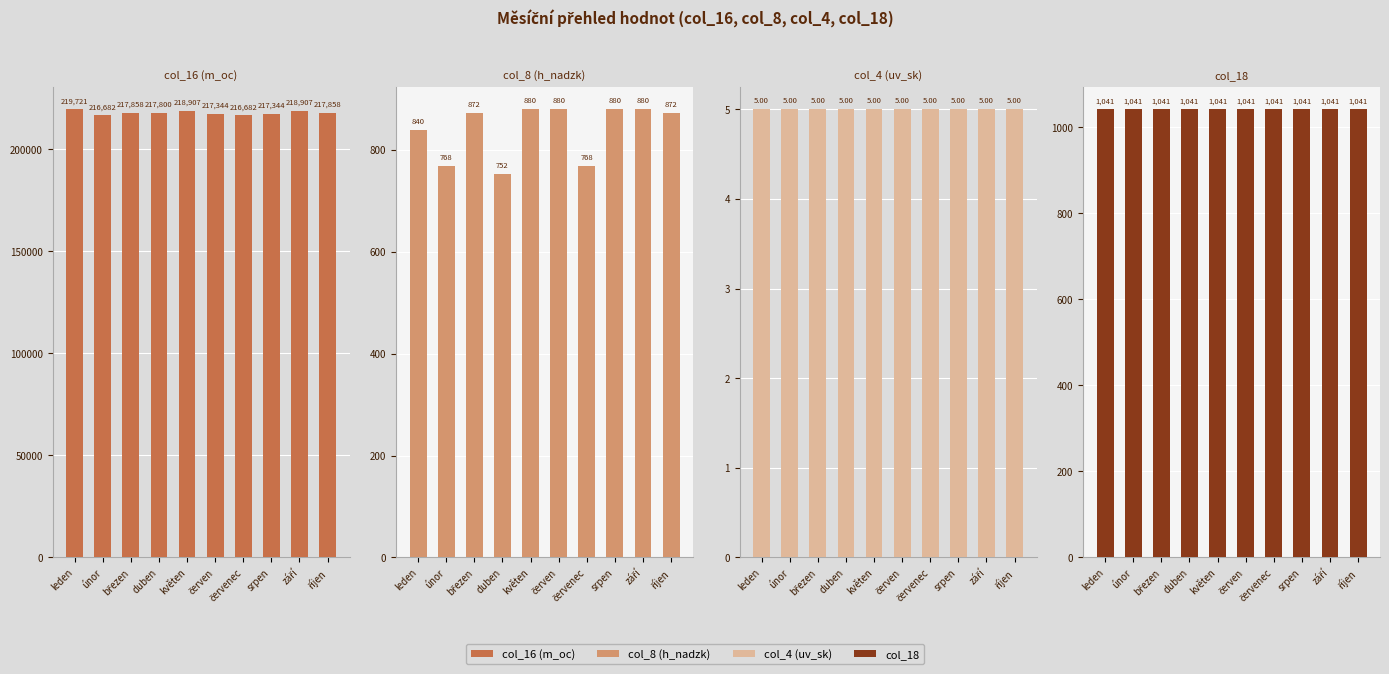

Between únor and březen, which series saw the biggest shift?

col_16 (m_oc)